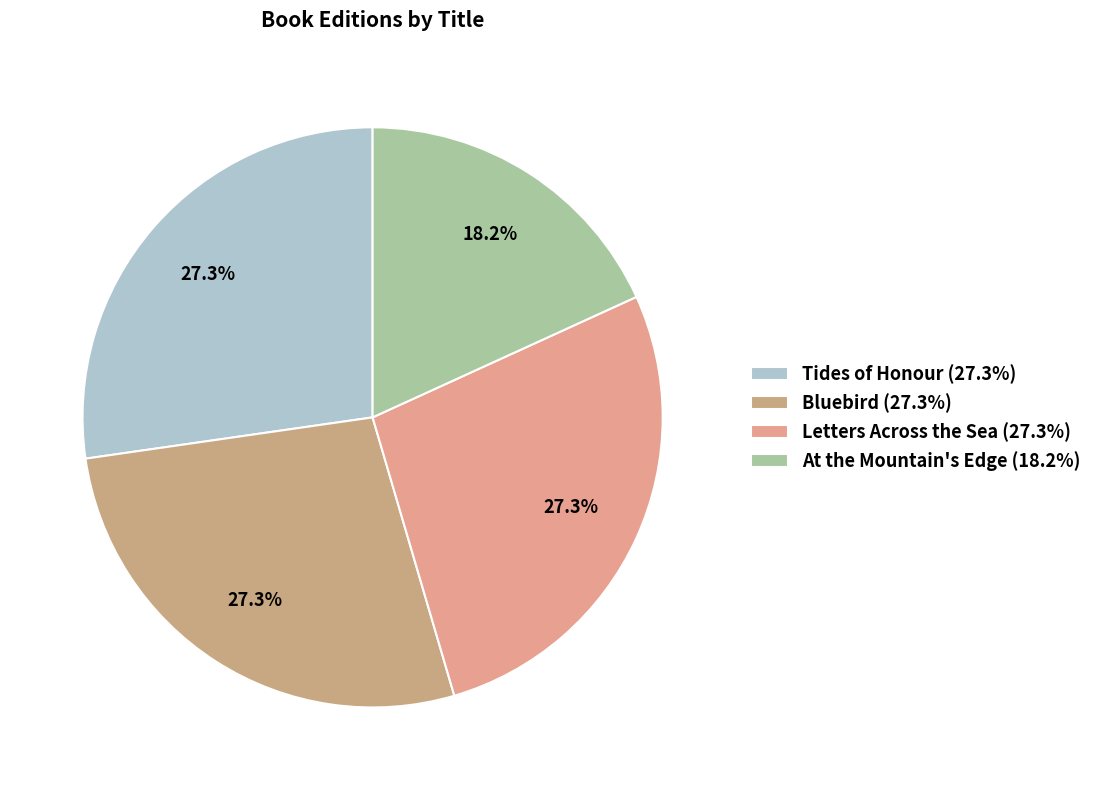

Count the number of slices in the pie.

4